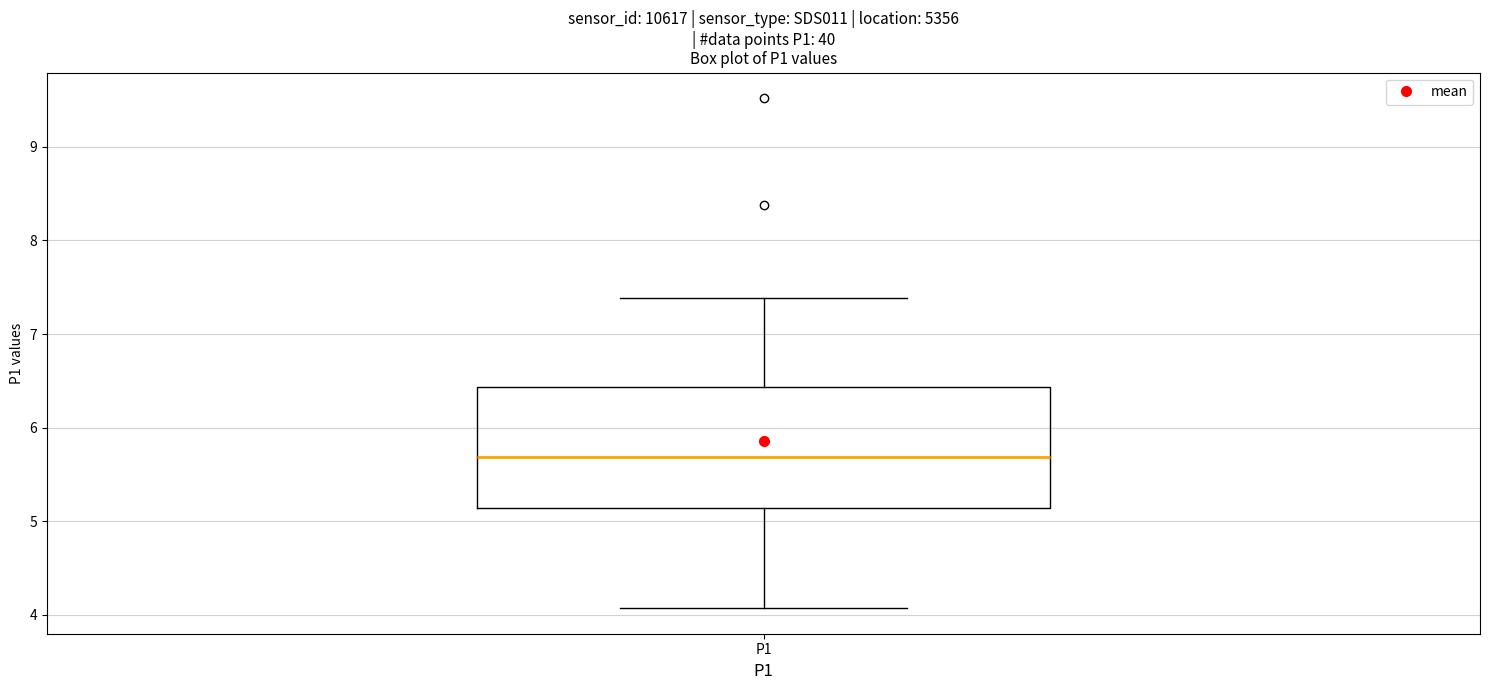

Read this box plot against the y-axis: the position of the median line, the range covered by the box, and the ends of both whiskers. The values are not printed on the chart, so give them approximately, as read against the axis.

median 5.7, box 5.1 to 6.4, whiskers 4.1 to 7.4